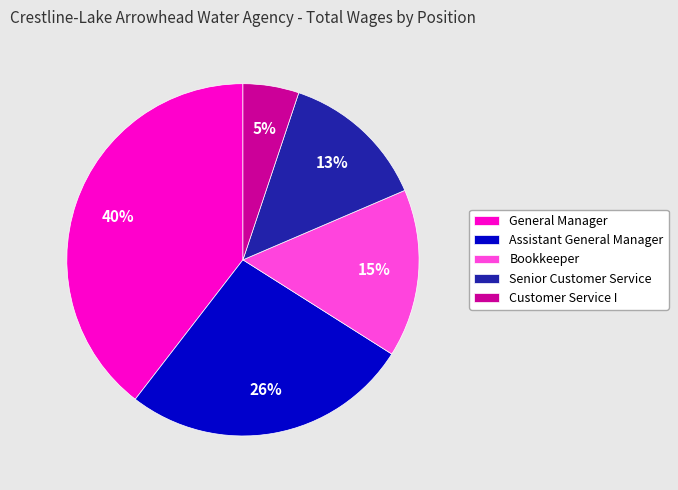

The Bookkeeper slice represents 4% of the pie. True or false?

False